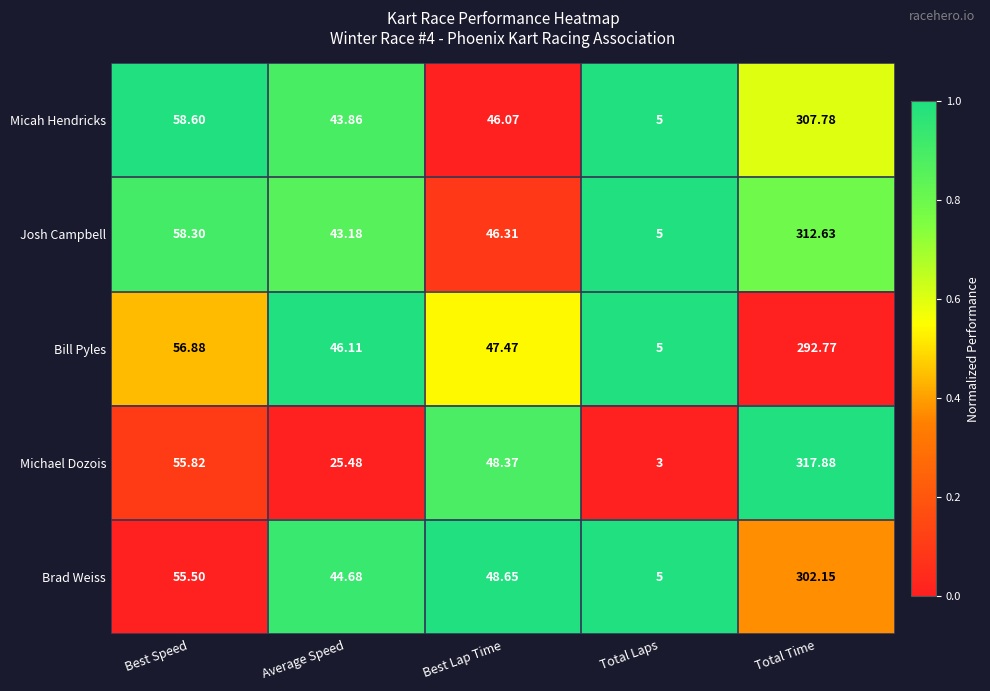

Is the value of Michael Dozois at Total Time greater than the value of Josh Campbell at Average Speed?

Yes